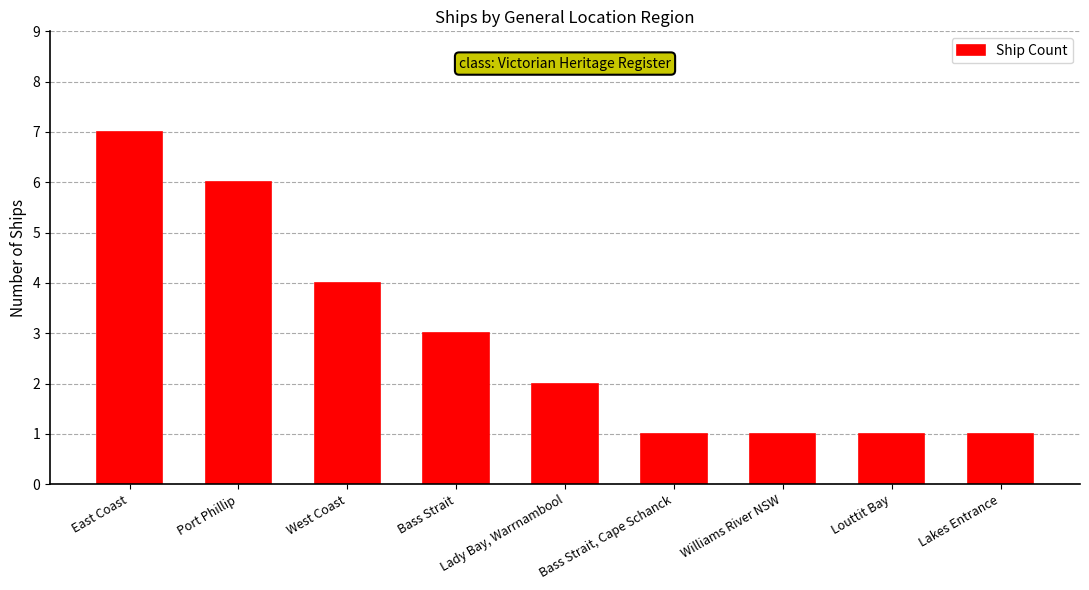

What is the label of the 9th bar from the right?

East Coast